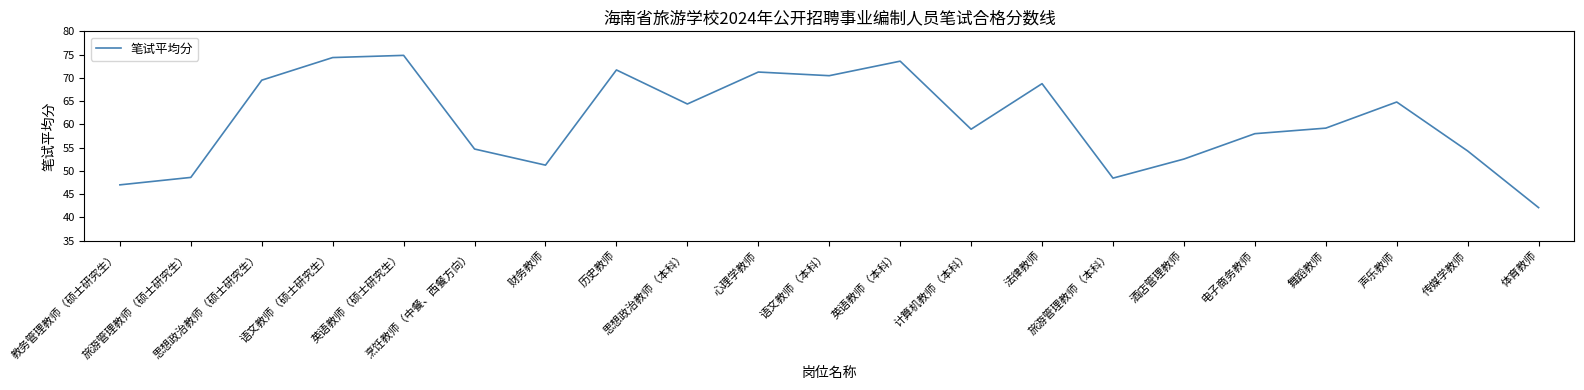

At which label is the value closest to 58?

电子商务教师